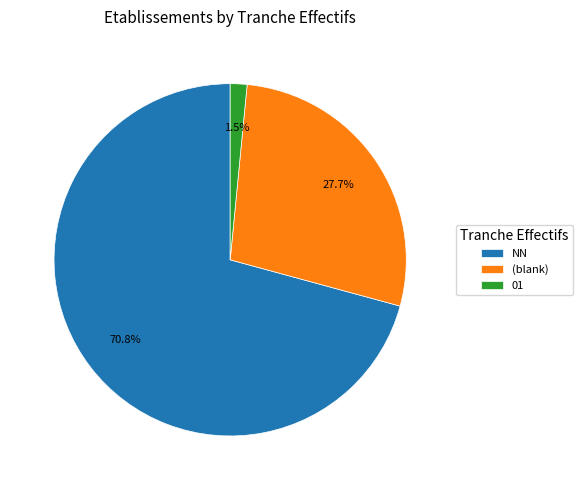

To the nearest percent, what is the difference between the largest and smallest slice percentages?

69%